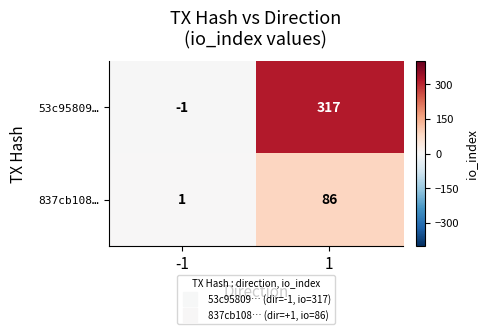

Count the number of data series in this chart.

2